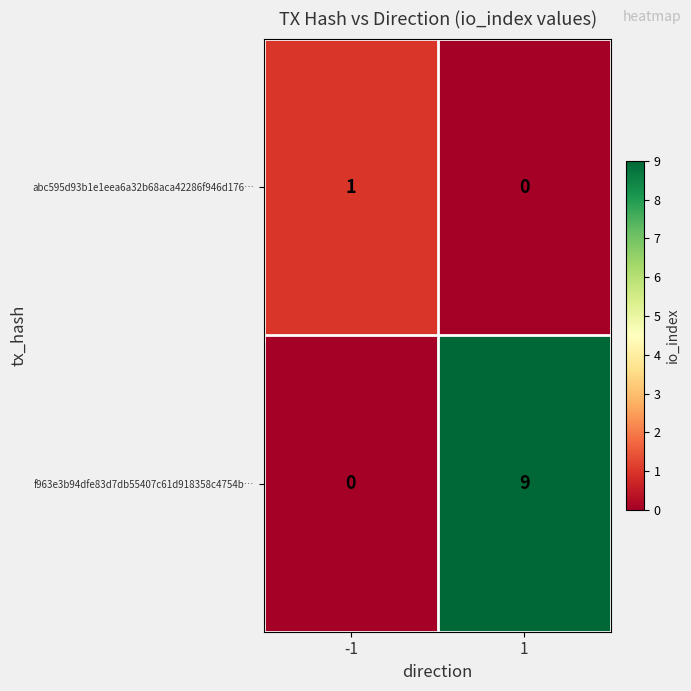

What is the maximum value shown in the chart?

9